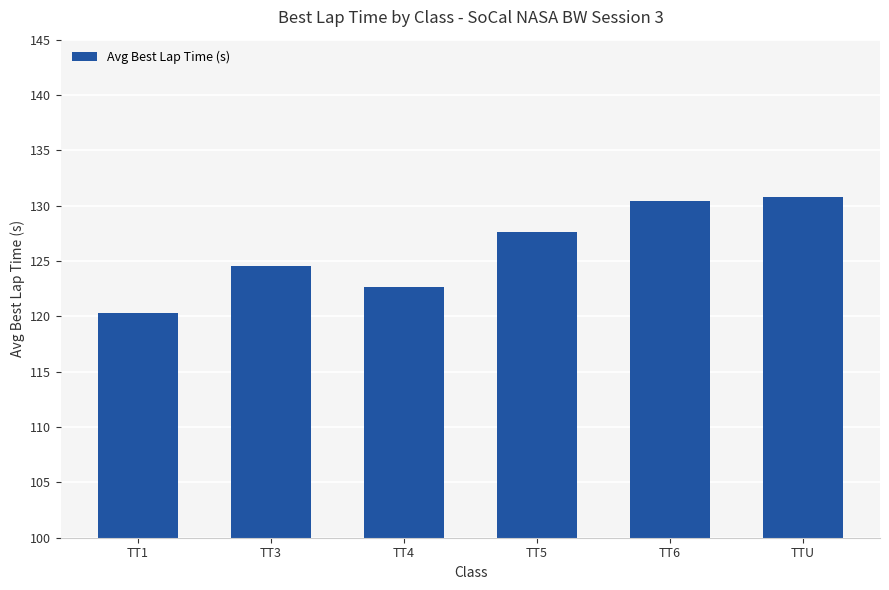

Reading left to right, transcribe all the data shown in this chart.

TT1=120.3	TT3=124.6	TT4=122.6	TT5=127.6	TT6=130.4	TTU=130.7